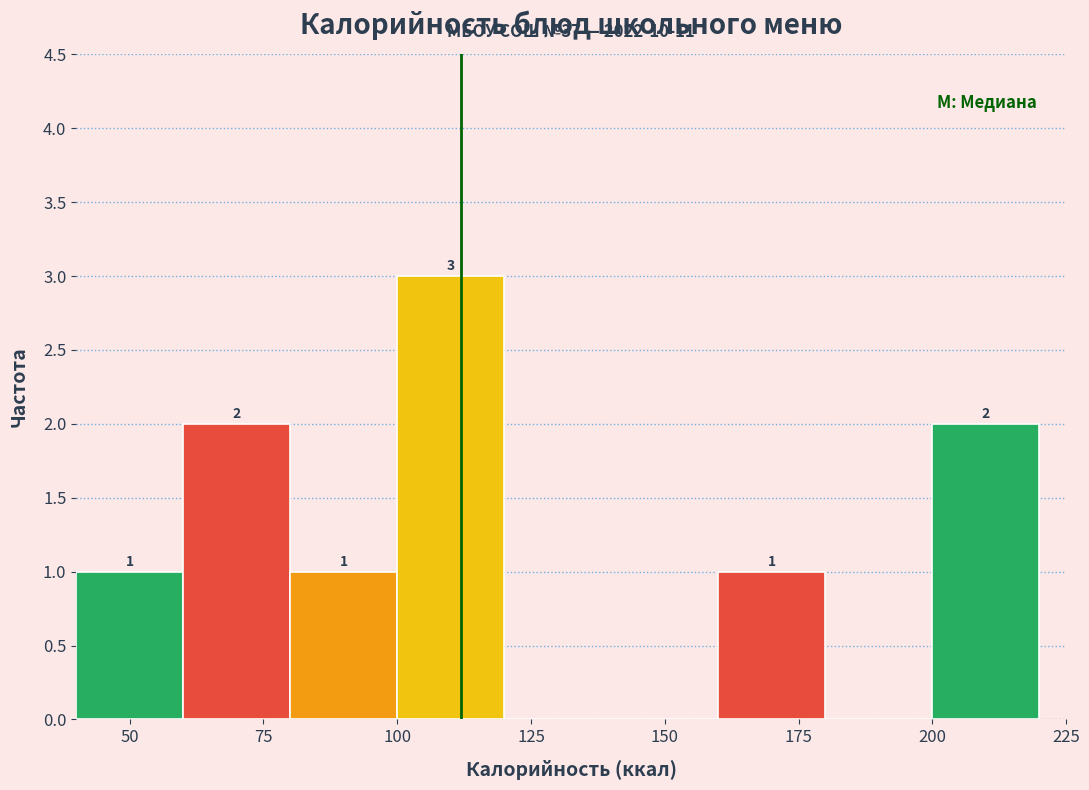

Which range on the x-axis has the tallest bar?

100 to 120